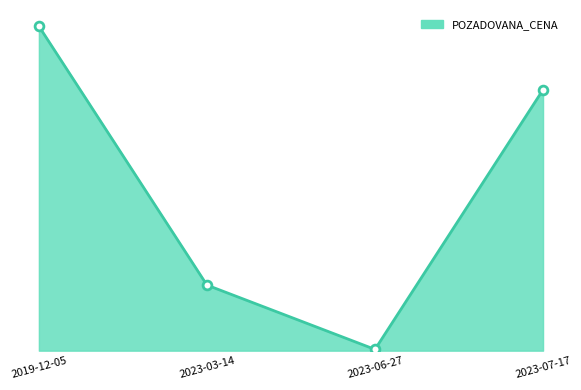

Between 2023-07-17 and 2023-06-27, which is larger?

2023-07-17